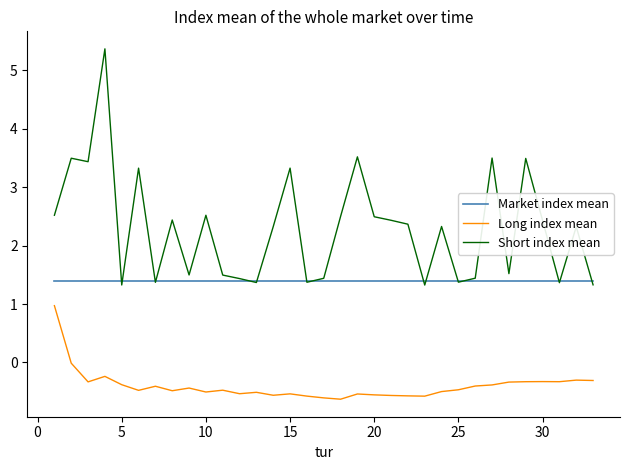

Which series has the largest range (max minus min)?

Short index mean